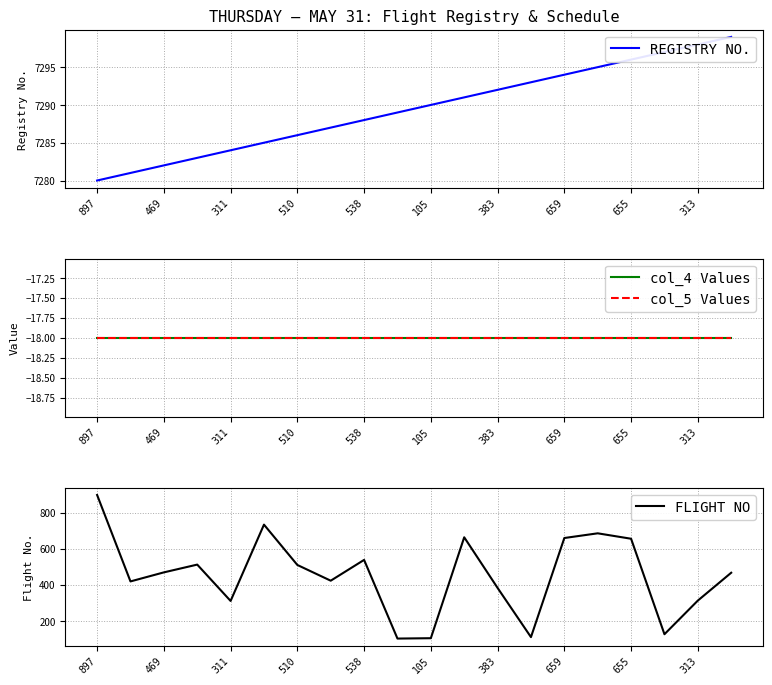

The FLIGHT NO series shows 61 at 105. True or false?

False